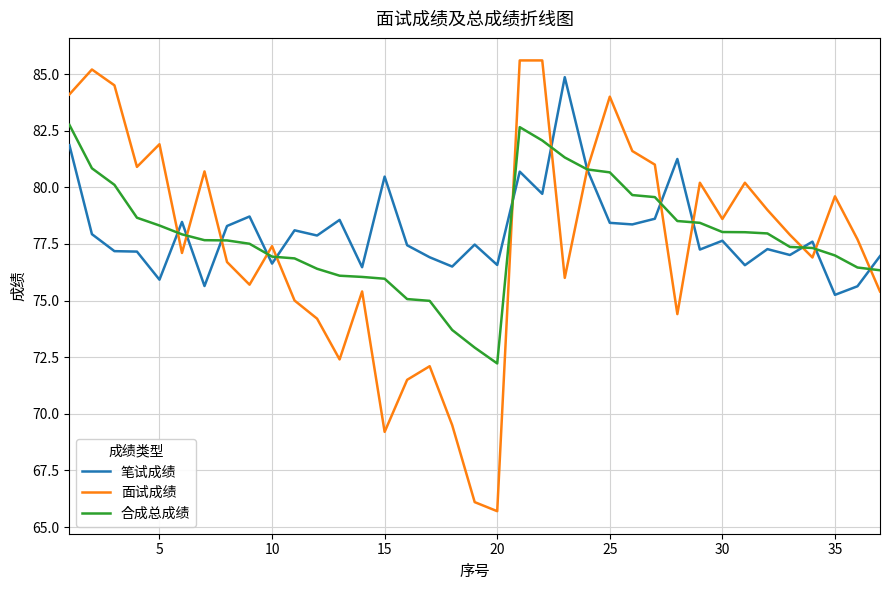

What is the lowest value of the 合成总成绩 series?

72.2